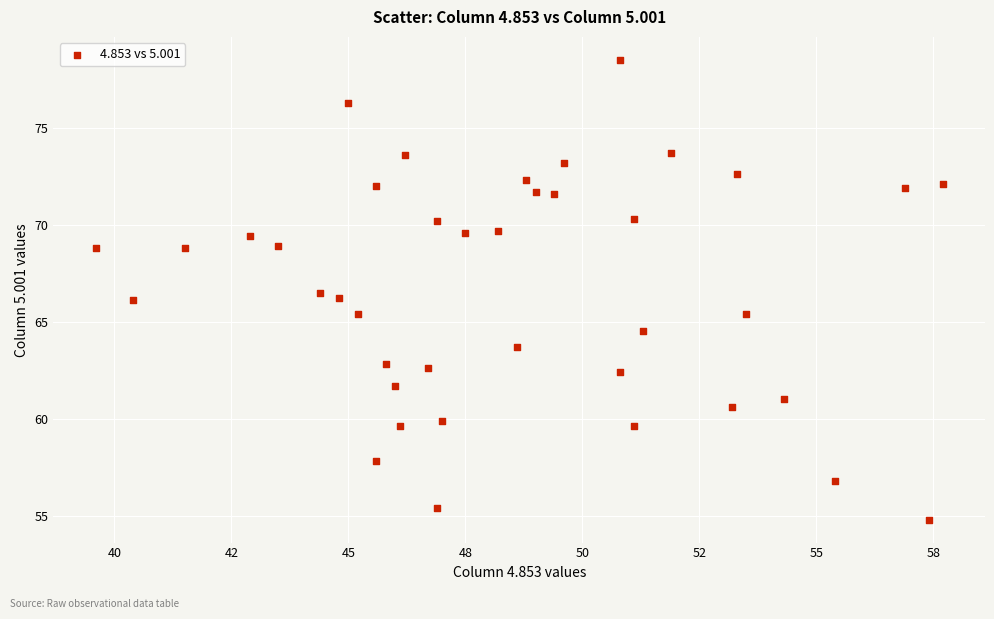

What is the range of Y values (max minus min)?

23.7